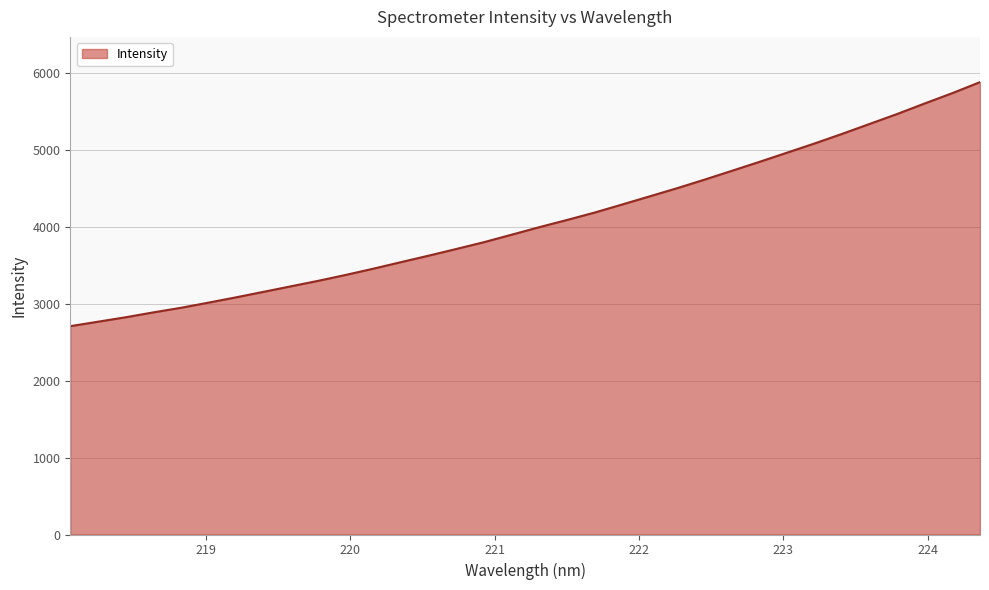

Reading left to right, transcribe all the data shown in this chart.

2710.8	2768.5	2826.1	2889.5	2949.2	3016.3	3085.4	3157.2	3229.6	3301.9	3378.9	3460.1	3545.1	3629.0	3715.8	3804.1	3901.1	3998.6	4091.9	4187.9	4292.9	4399.2	4505.6	4617.5	4733.2	4849.7	4969.2	5089.0	5213.8	5343.2	5472.7	5609.7	5743.4	5886.0